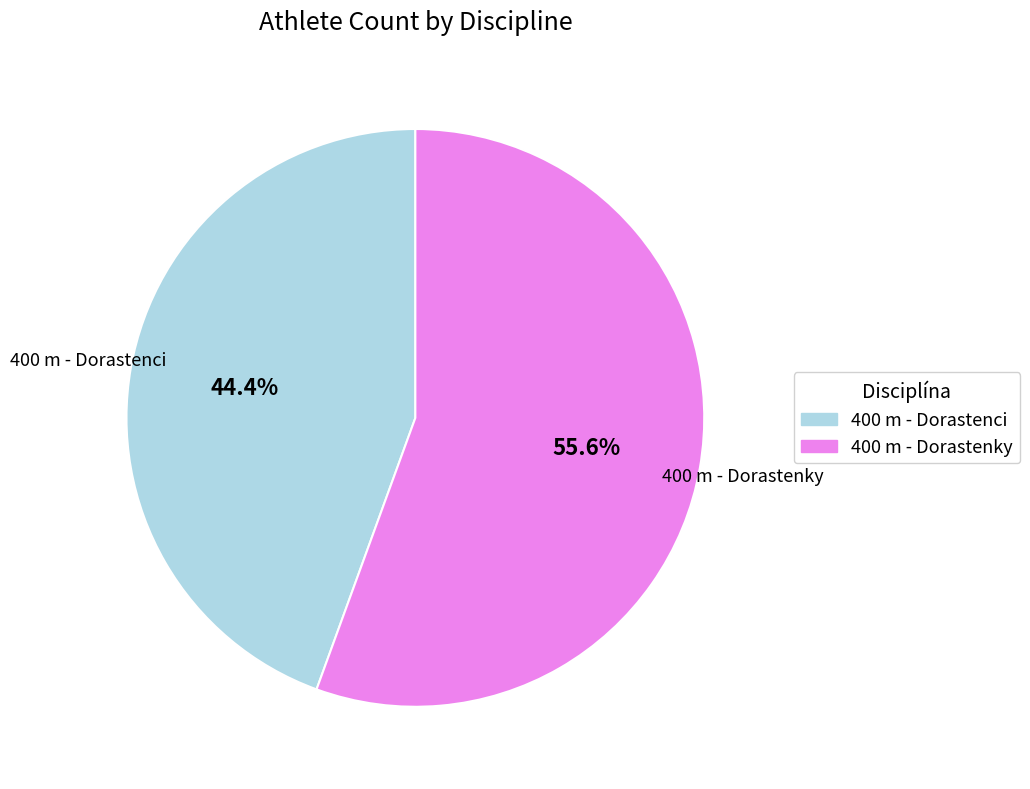

Count the number of slices in the pie.

2